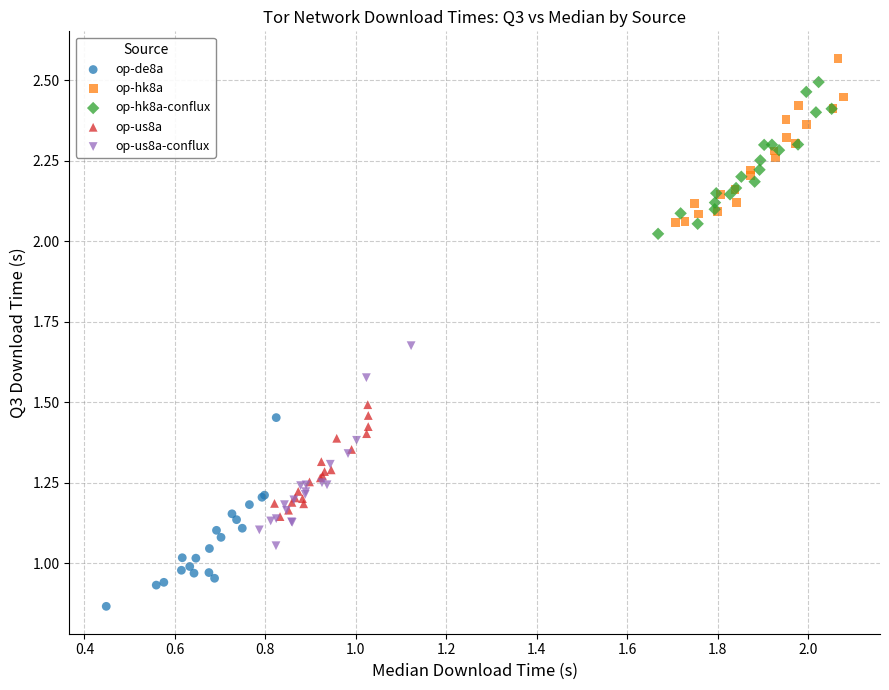

Which series reaches the minimum Y coordinate?

op-de8a